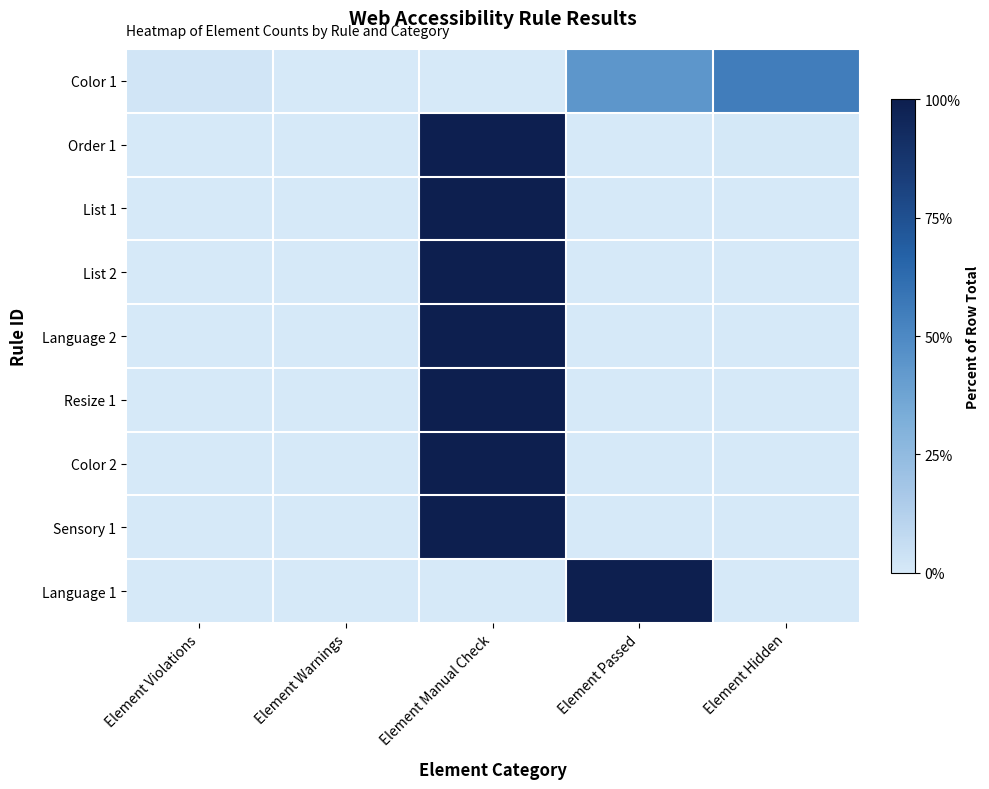

At how many categories does at least one series exceed 82?

2